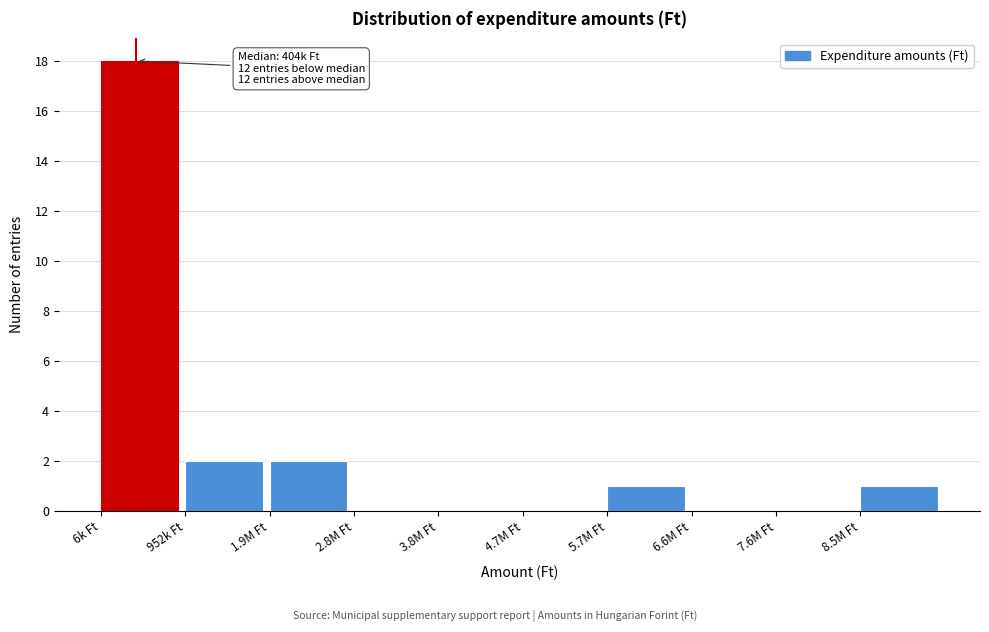

Reading left to right, extract all data points from this chart.

6k Ft=18	952k Ft=2	1.9M Ft=2	2.8M Ft=0	3.8M Ft=0	4.7M Ft=0	5.7M Ft=1	6.6M Ft=0	7.6M Ft=0	8.5M Ft=1